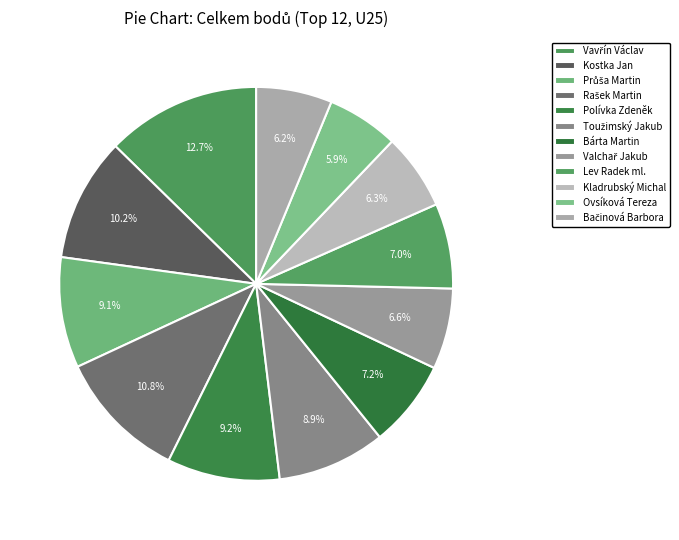

To the nearest percent, what is the difference between the largest and smallest slice percentages?

7%